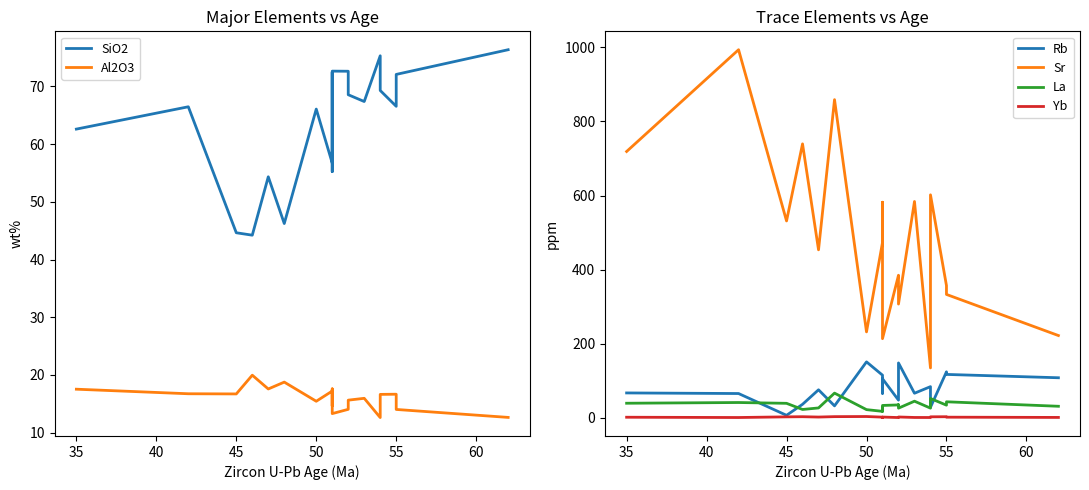

What position from the right is 35?

19